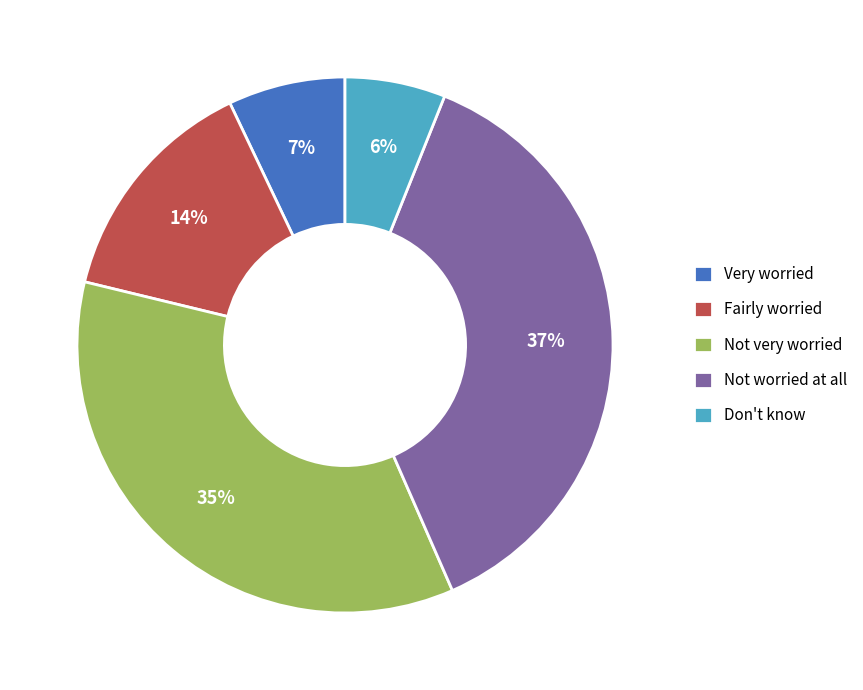

How many slices are in this pie chart?

5